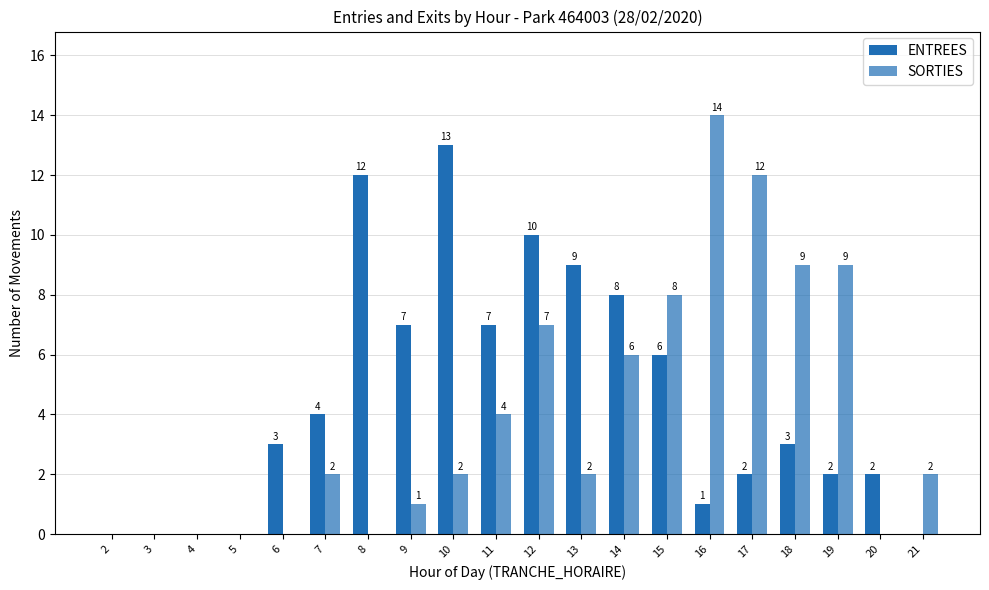

How many groups of bars are there?

20